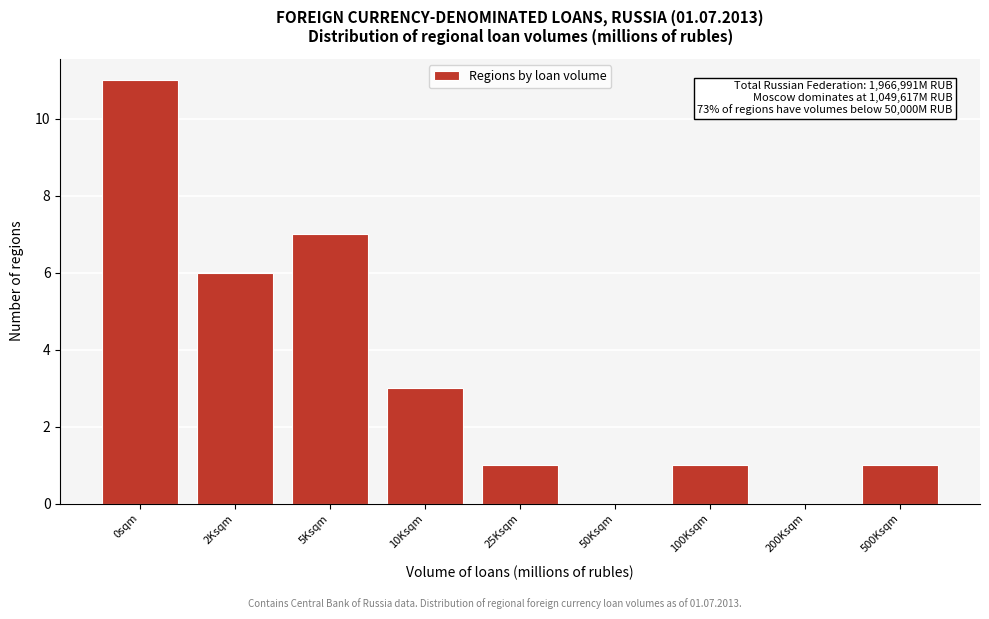

Reading right to left, extract all data points from this chart.

500Ksqm=1	200Ksqm=0	100Ksqm=1	50Ksqm=0	25Ksqm=1	10Ksqm=3	5Ksqm=7	2Ksqm=6	0sqm=11